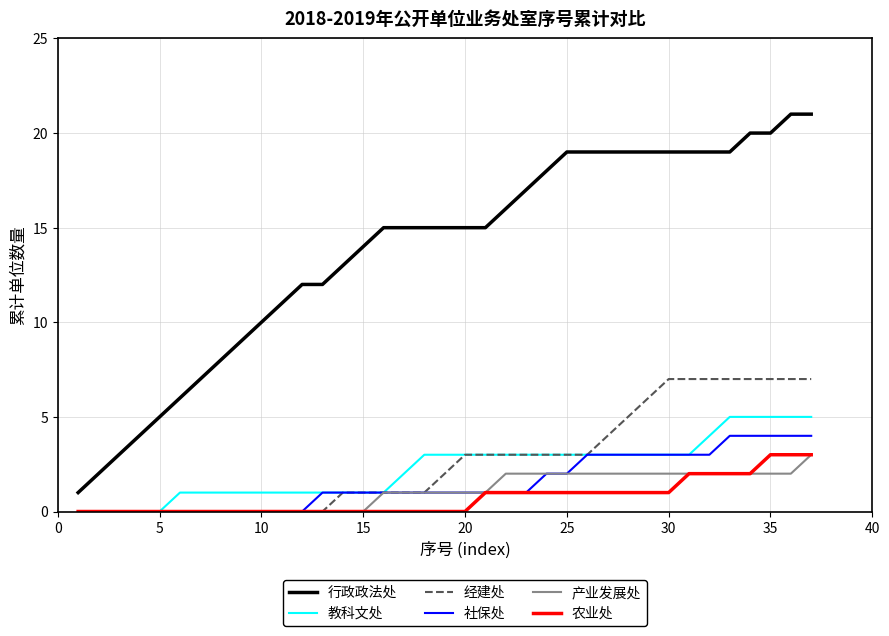

What is the highest value of the 教科文处 series?

5